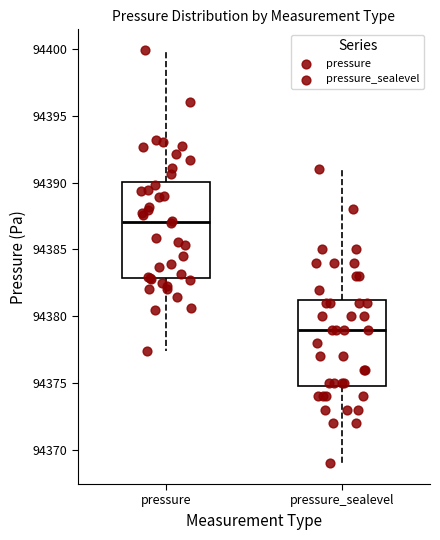

Reading left to right, transcribe this box plot: for each box, give where its median line is, the range the box spans, and where its two whiskers end, as read against the y-axis. The values are not printed on the chart, so give them approximately, as read against the axis.

pressure: median 94387.0, box 94383.0 to 94390.0, whiskers 94377.5 to 94400.0
pressure_sealevel: median 94379.0, box 94375.0 to 94381.5, whiskers 94369.0 to 94391.0